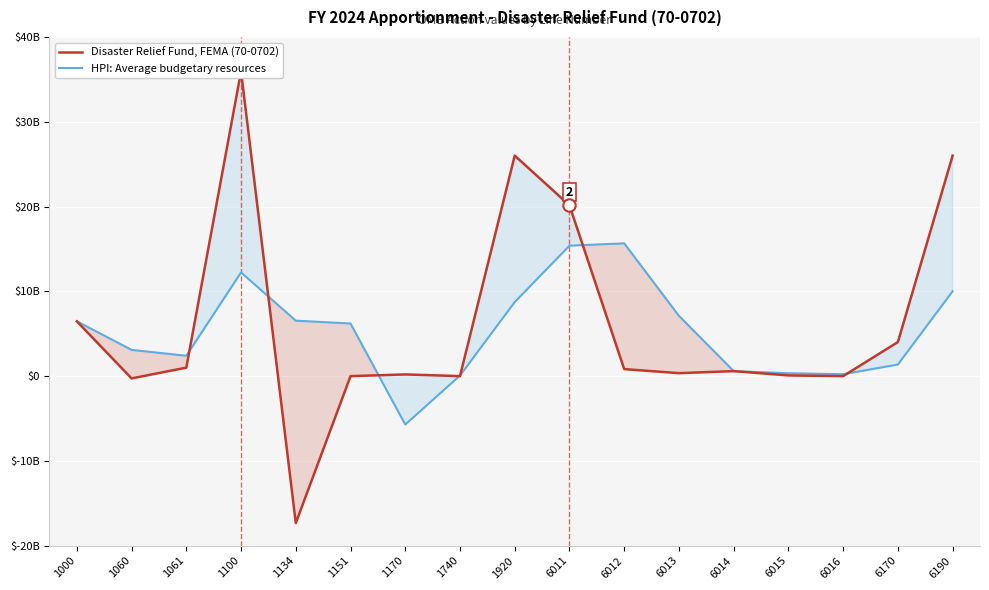

At which category is the sum across all series the highest?

1100